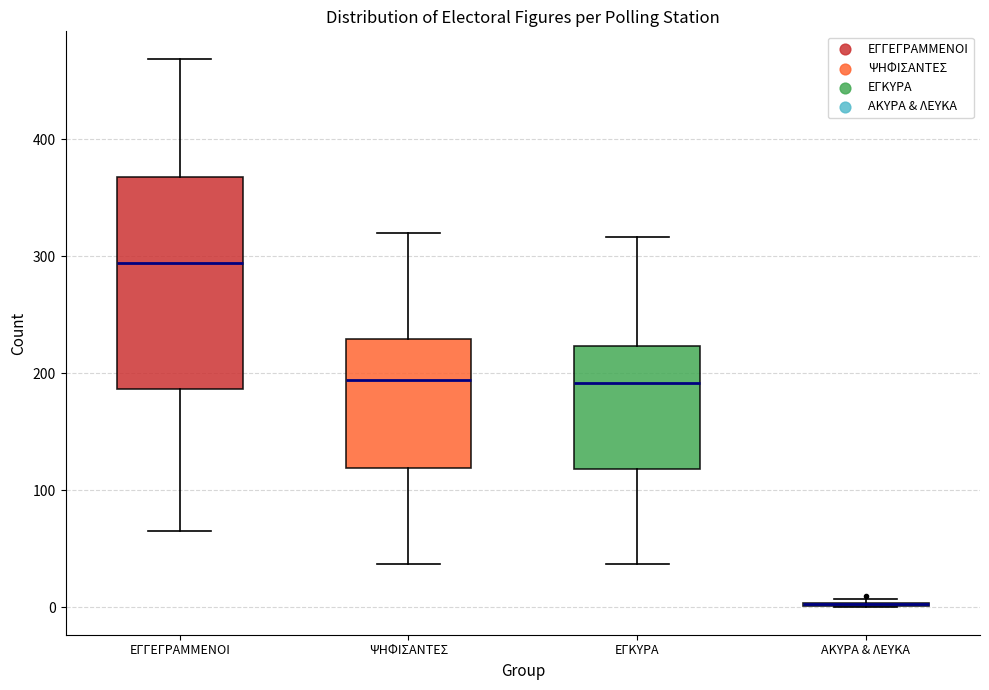

Where is the lower edge of the box for ΕΓΚΥΡΑ on the y-axis? The values are not printed on the chart, so give them approximately, as read against the axis.

120